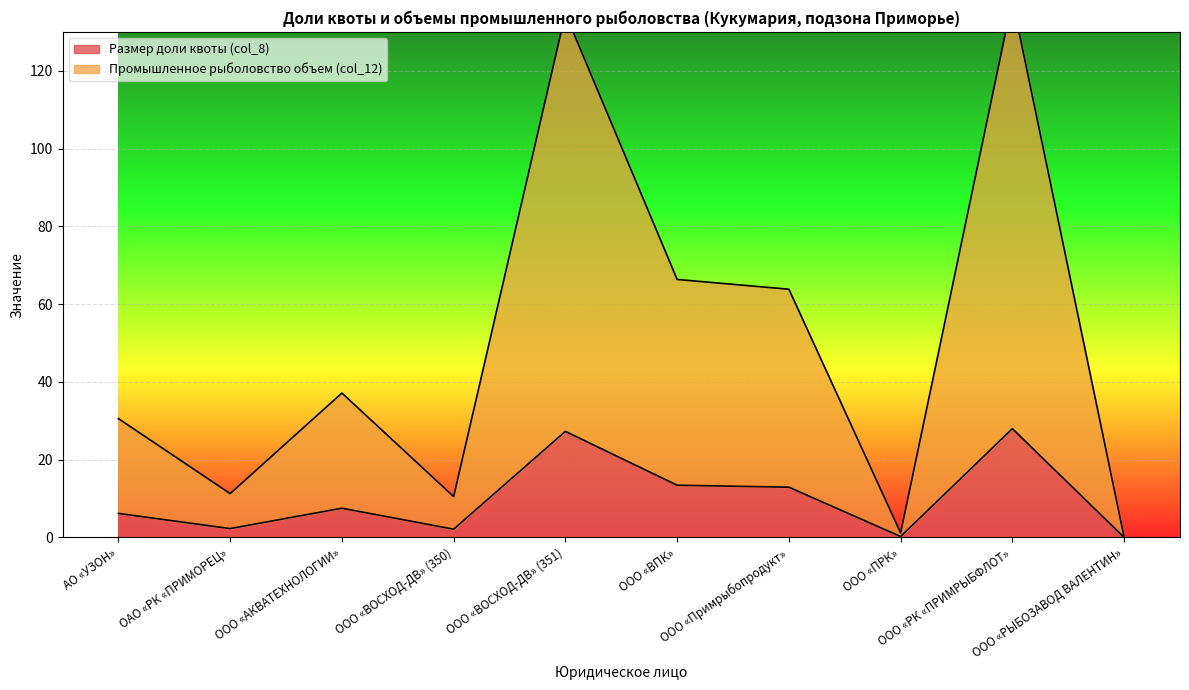

Where is the first local minimum for Размер доли квоты (col_8)?

ОАО «РК «ПРИМОРЕЦ»